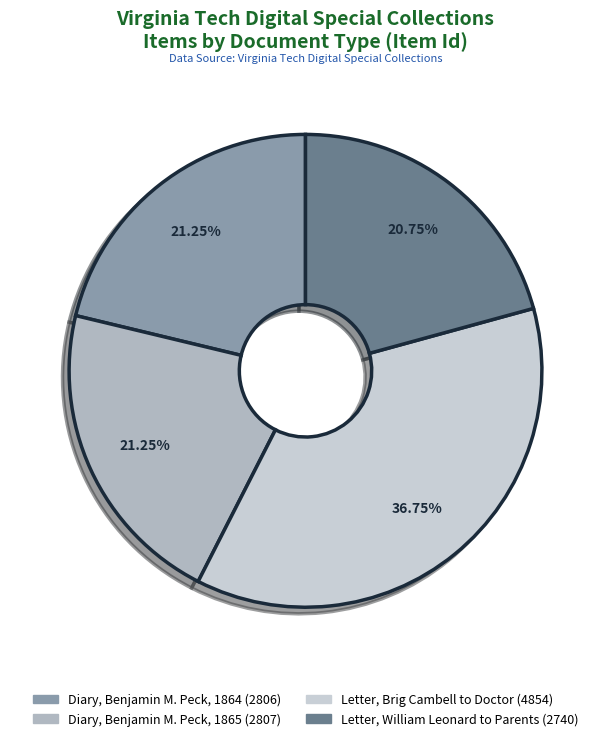

The Letter, Brig Cambell to Doctor slice represents 37% of the pie. True or false?

True